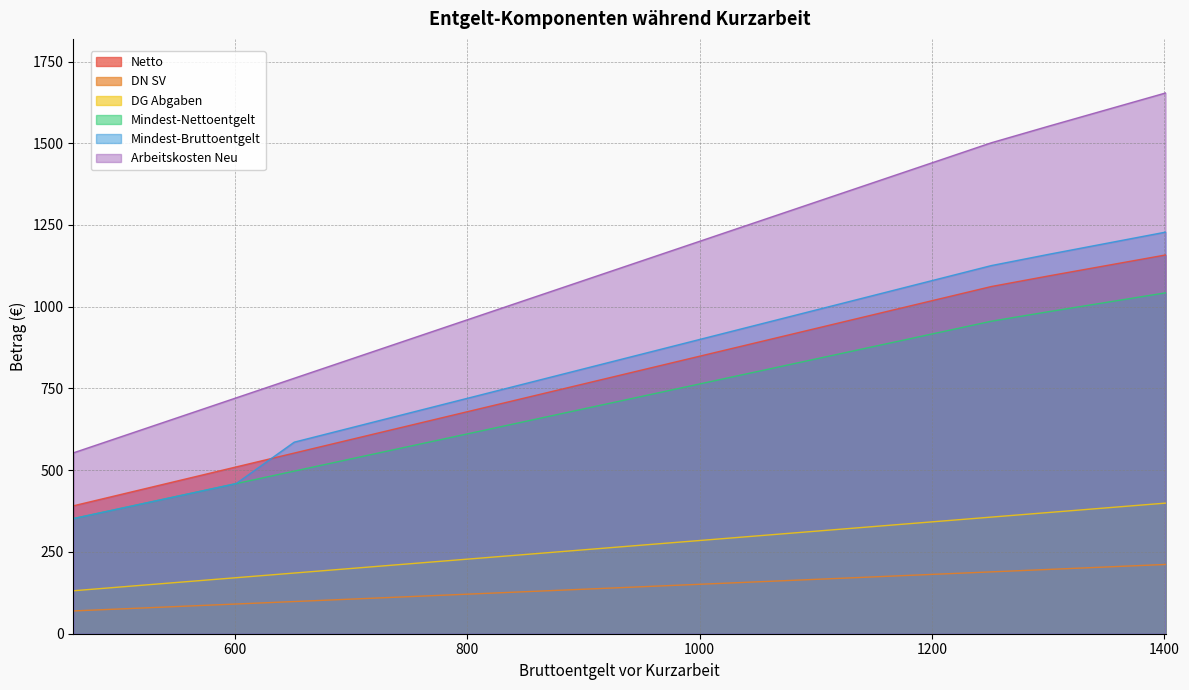

What is the difference between the highest and lowest values at 901?

945.2